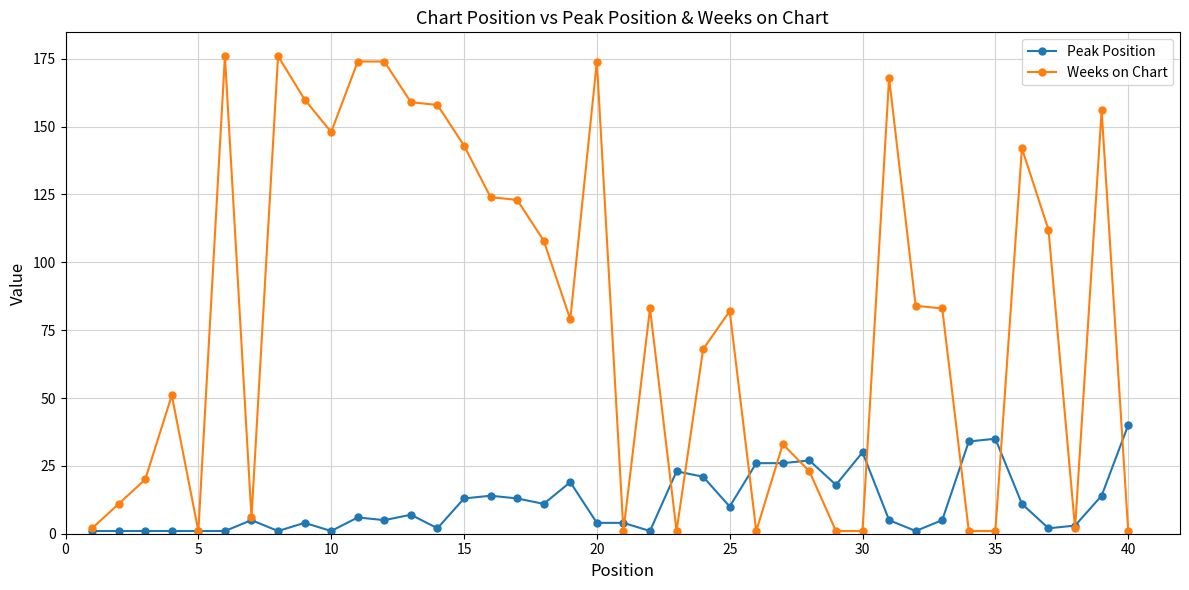

True or false: Peak Position has more than 0 points higher than both neighbors.

True